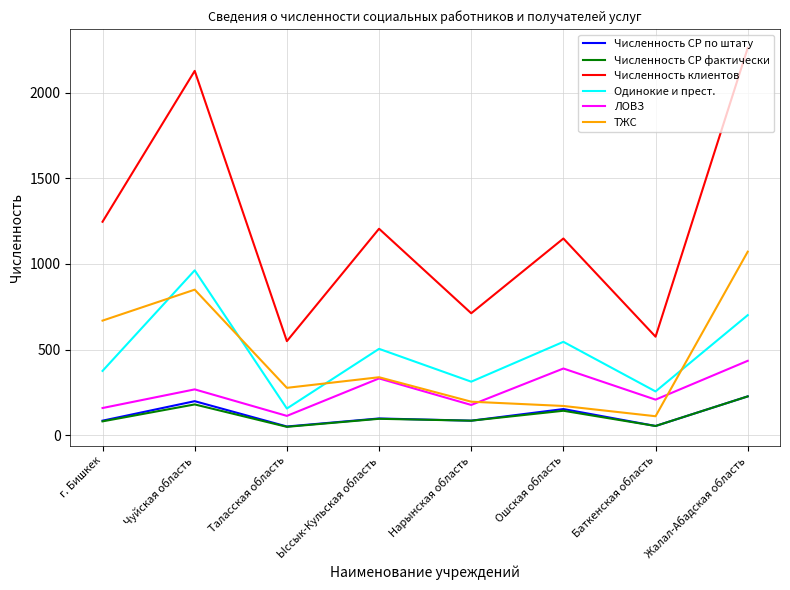

At how many categories does at least one series exceed 646?

6